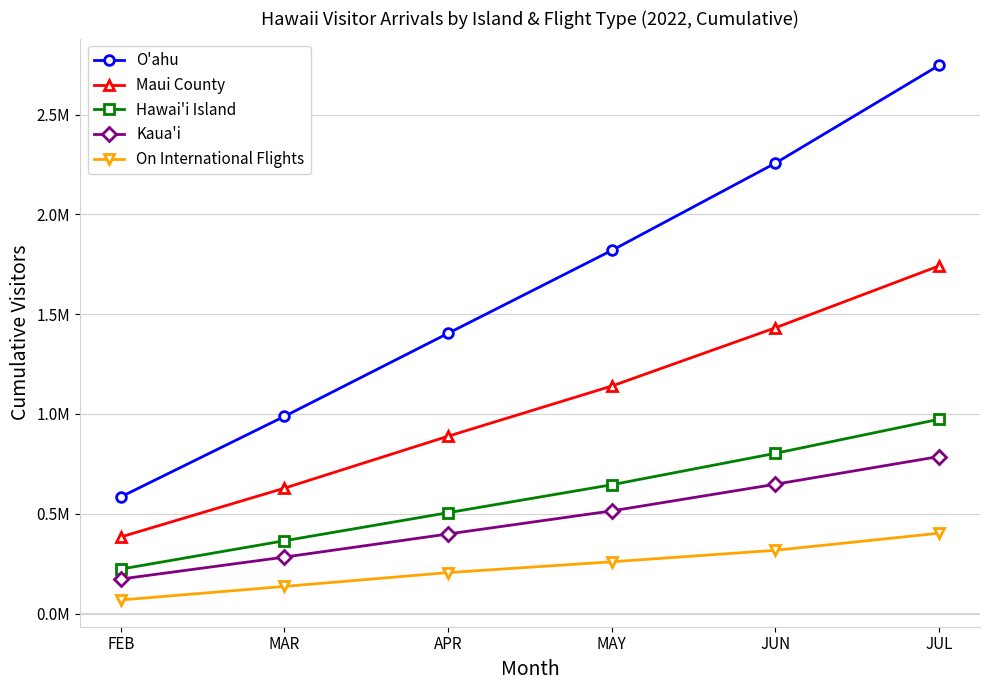

True or false: Kaua'i has a value of 560406.7 at APR.

False